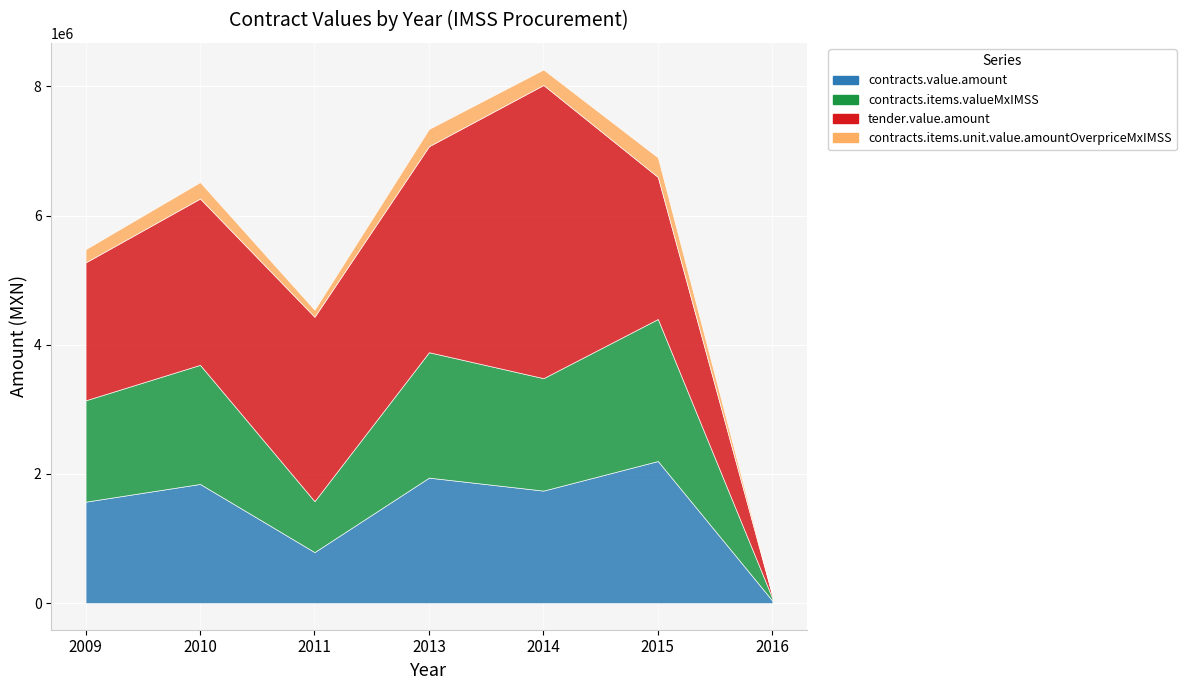

What is the maximum value shown in the chart?

4539468.6